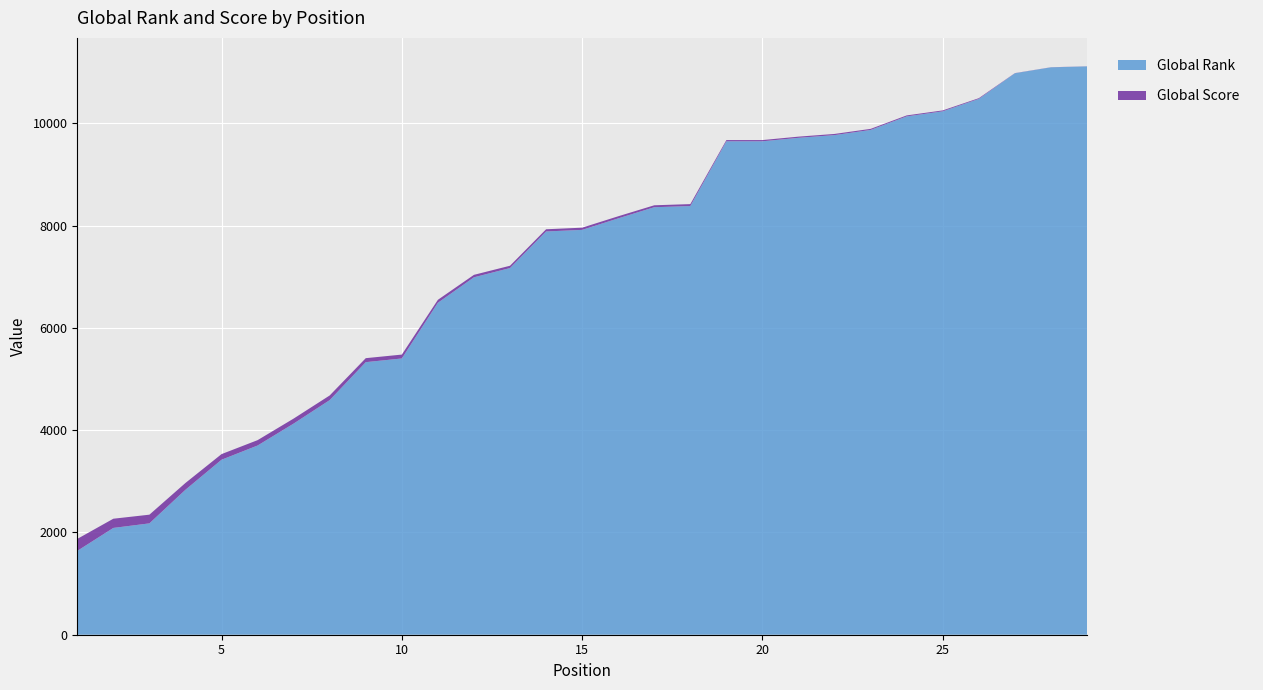

Reading left to right, what are all the values shown in this chart?

Global Rank: 1=1639	2=2088	3=2177	4=2834	5=3421	6=3699	7=4128	8=4587	9=5329	10=5401	11=6490	12=6988	13=7169	14=7884	15=7915	16=8140	17=8358	18=8381	19=9647	20=9647	21=9715	22=9768	23=9869	24=10134	25=10233	26=10476	27=10977	28=11093	29=11111
Global Score: 1=234	2=180	3=170	4=133	5=110	6=105	7=98	8=91	9=78	10=76	11=58	12=48	13=45	14=43	15=43	16=41	17=38	18=38	19=24	20=24	21=23	22=23	23=21	24=19	25=18	26=14	27=3	28=2	29=2